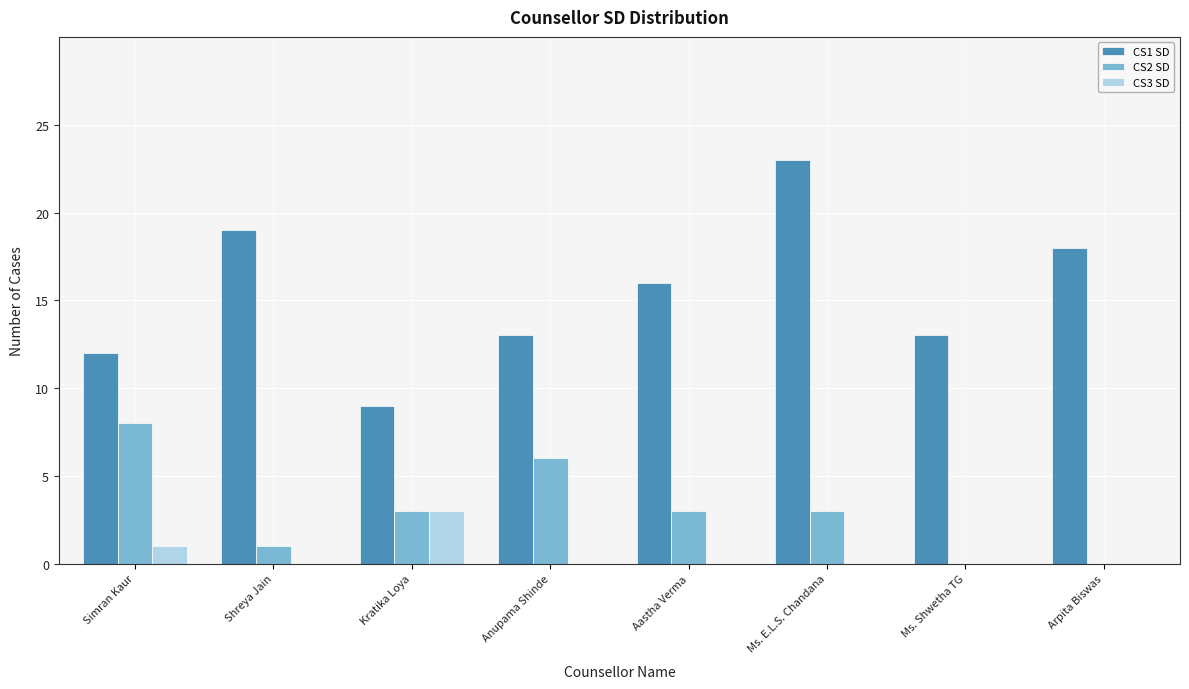

What is the approximate value of CS1 SD at Ms. E.L.S. Chandana, to the nearest 10?

20